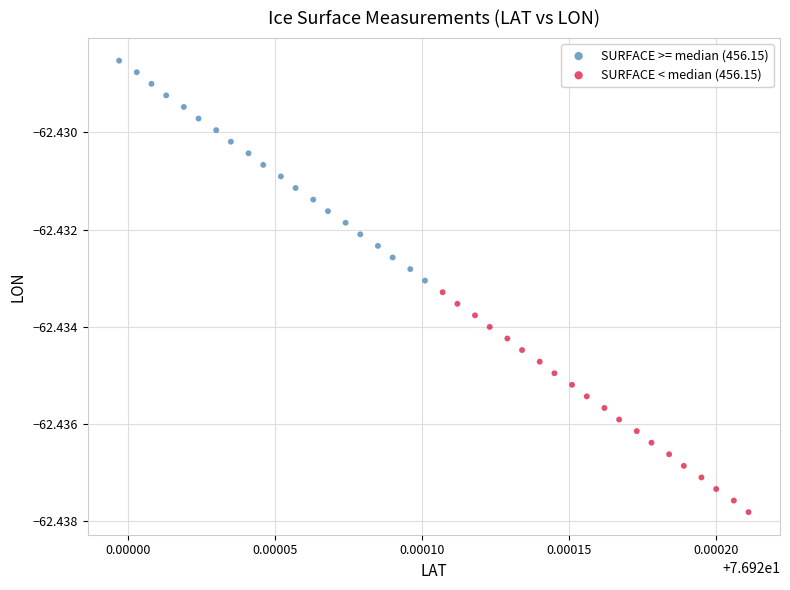

Which series has the largest Y range (max minus min)?

SURFACE >= median (456.15)